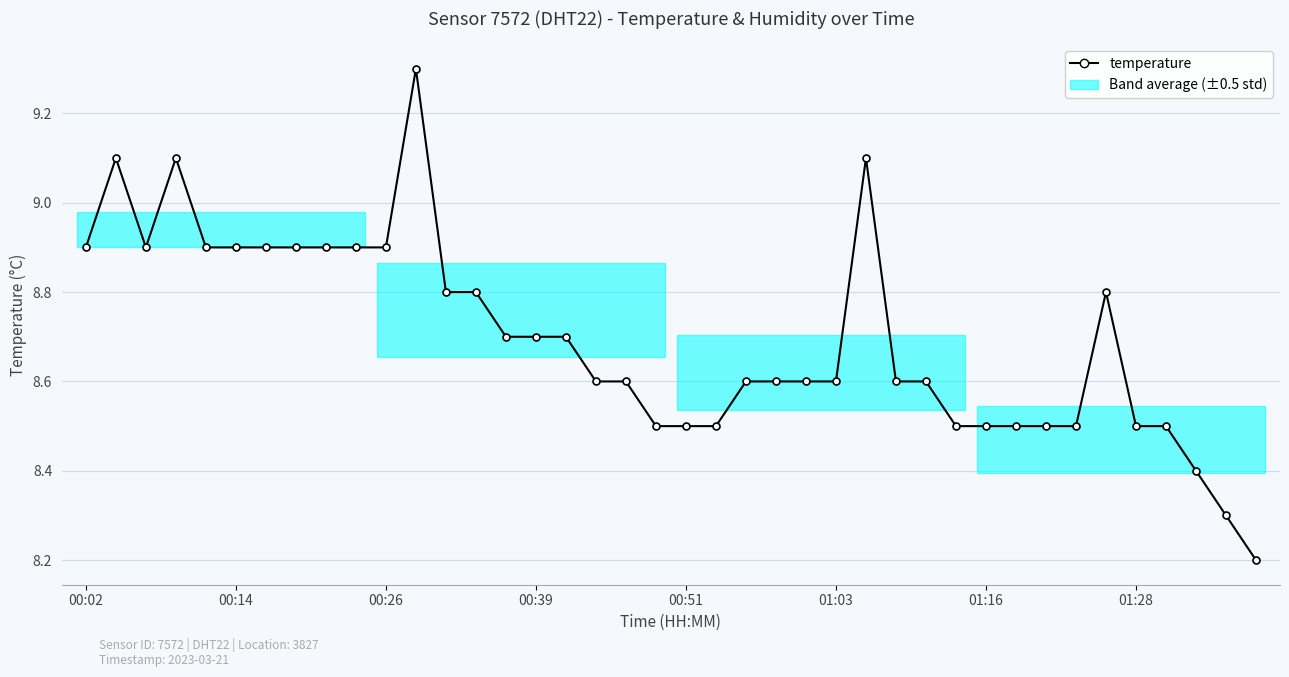

True or false: the data has more than 1 interior local peaks.

True